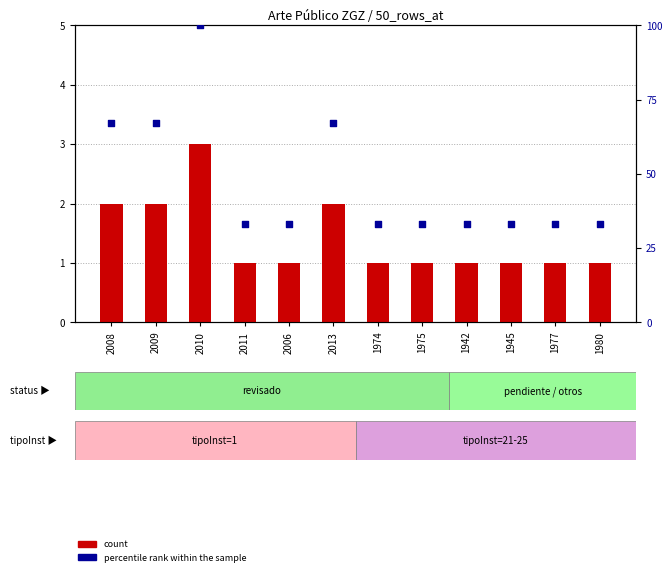

Which series reaches the minimum Y coordinate?

count